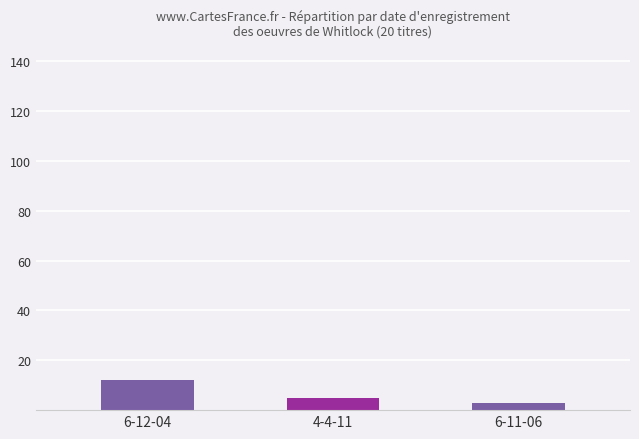

List the labels in order of value, smallest first.

6-11-06, 4-4-11, 6-12-04